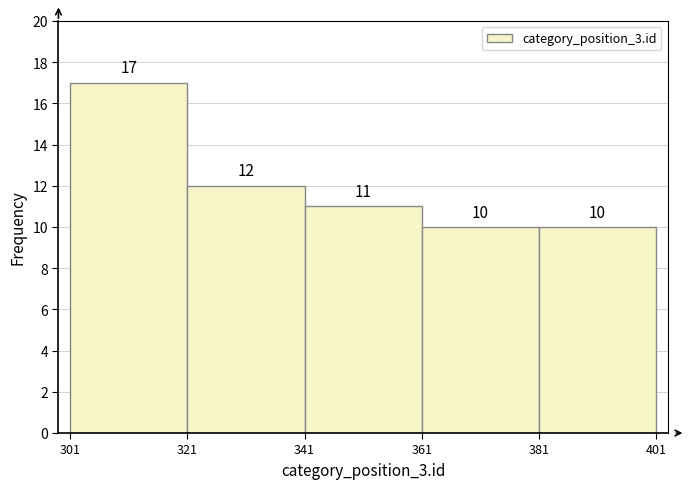

Over which range of the x-axis is the bar tallest?

301 to 321